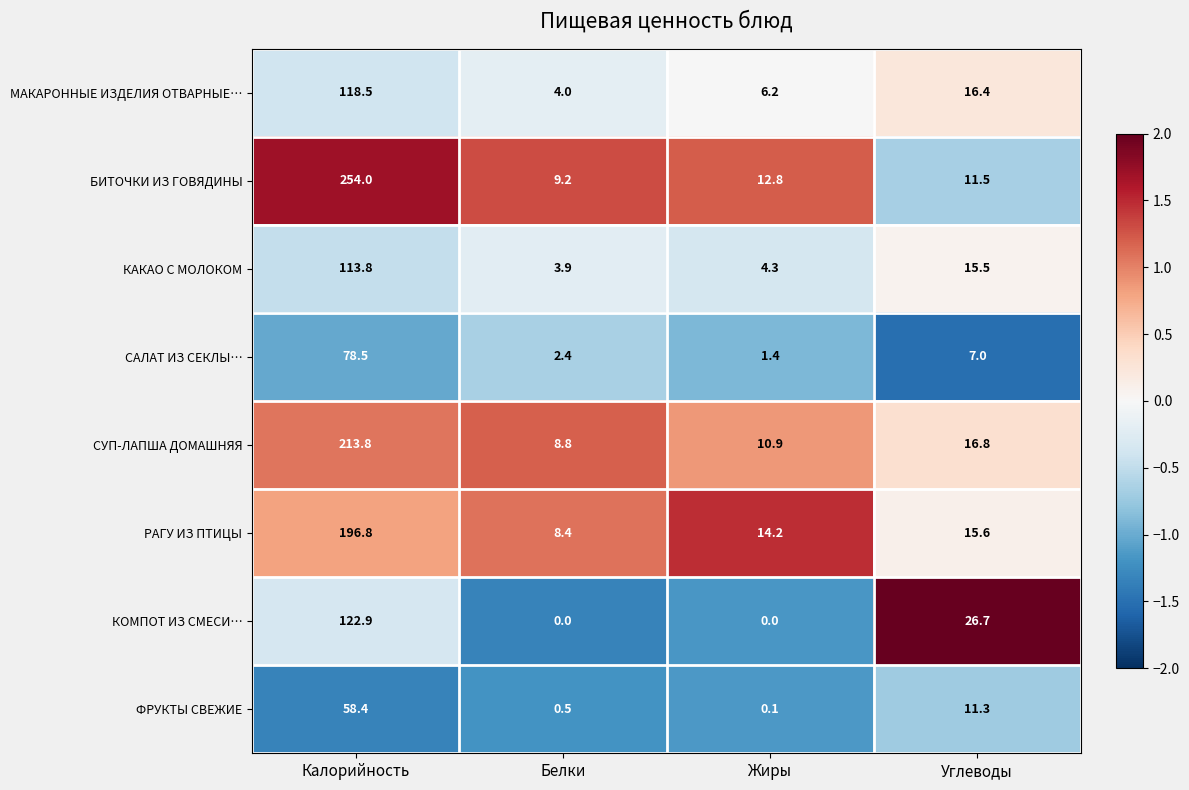

What is the average value of the МАКАРОННЫЕ ИЗДЕЛИЯ ОТВАРНЫЕ… series?

36.3